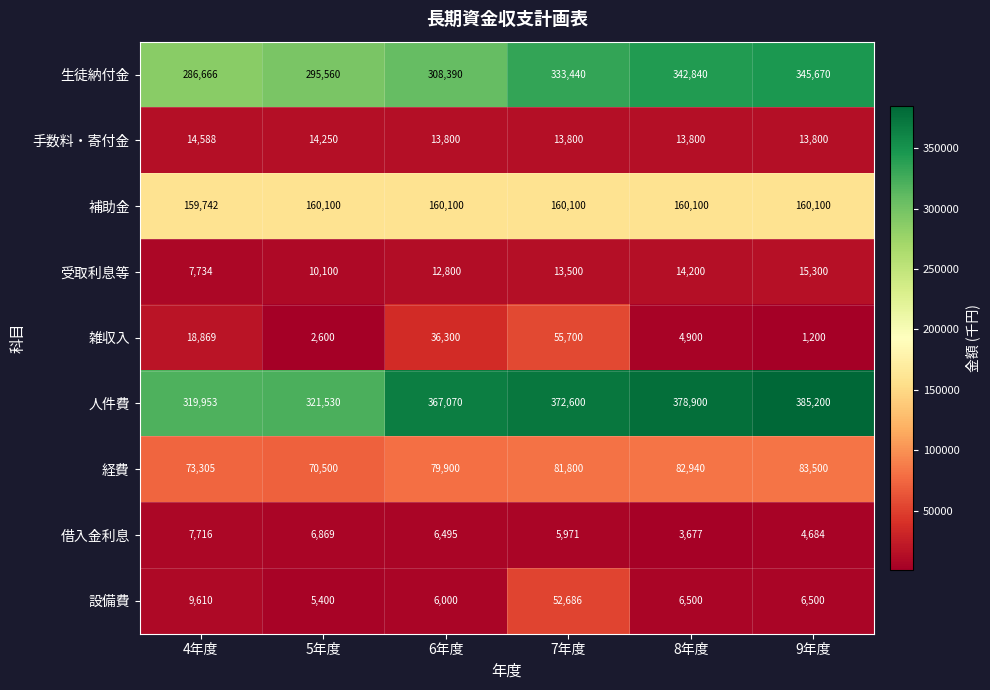

True or false: 補助金 has a value of 276047 at 6年度.

False